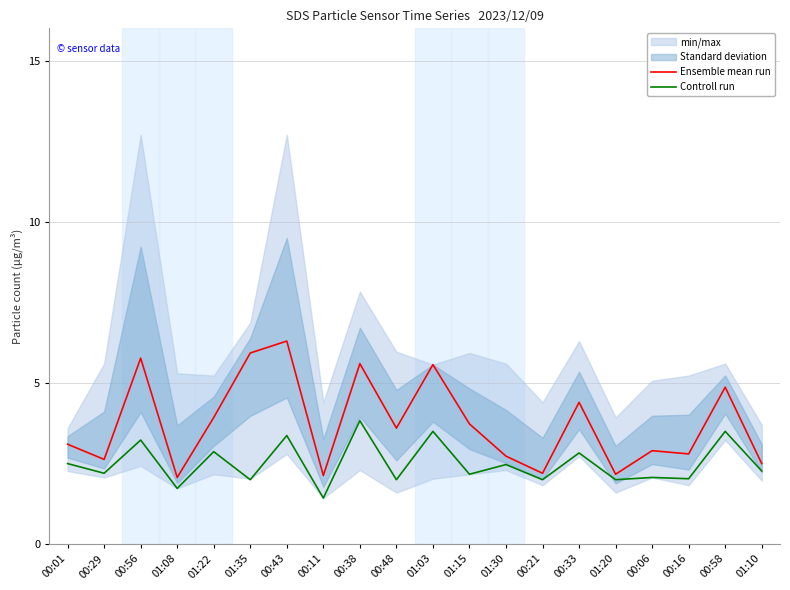

Is it true that Controll run equals 2.2 at 00:29?

True